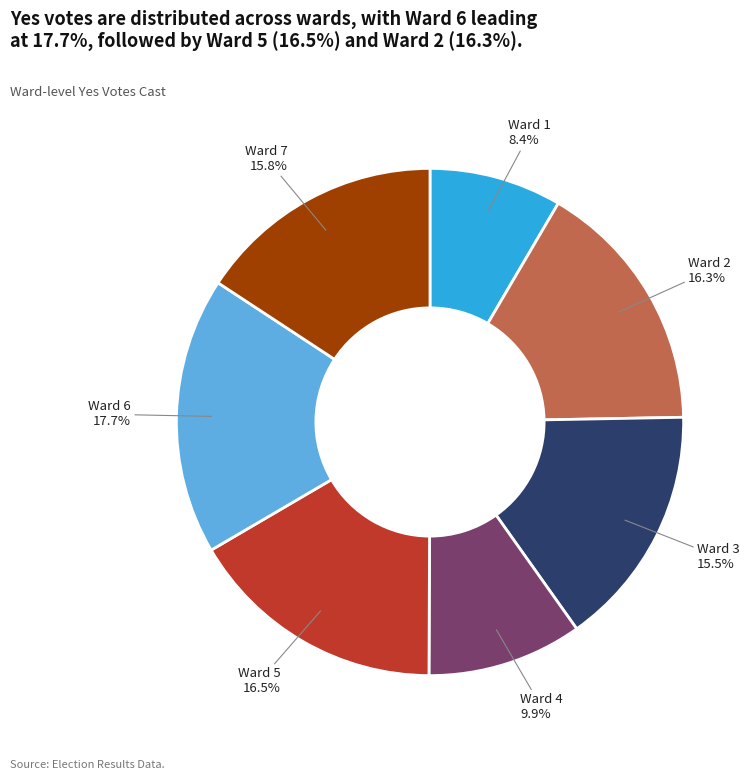

Is there a majority slice in this chart?

No